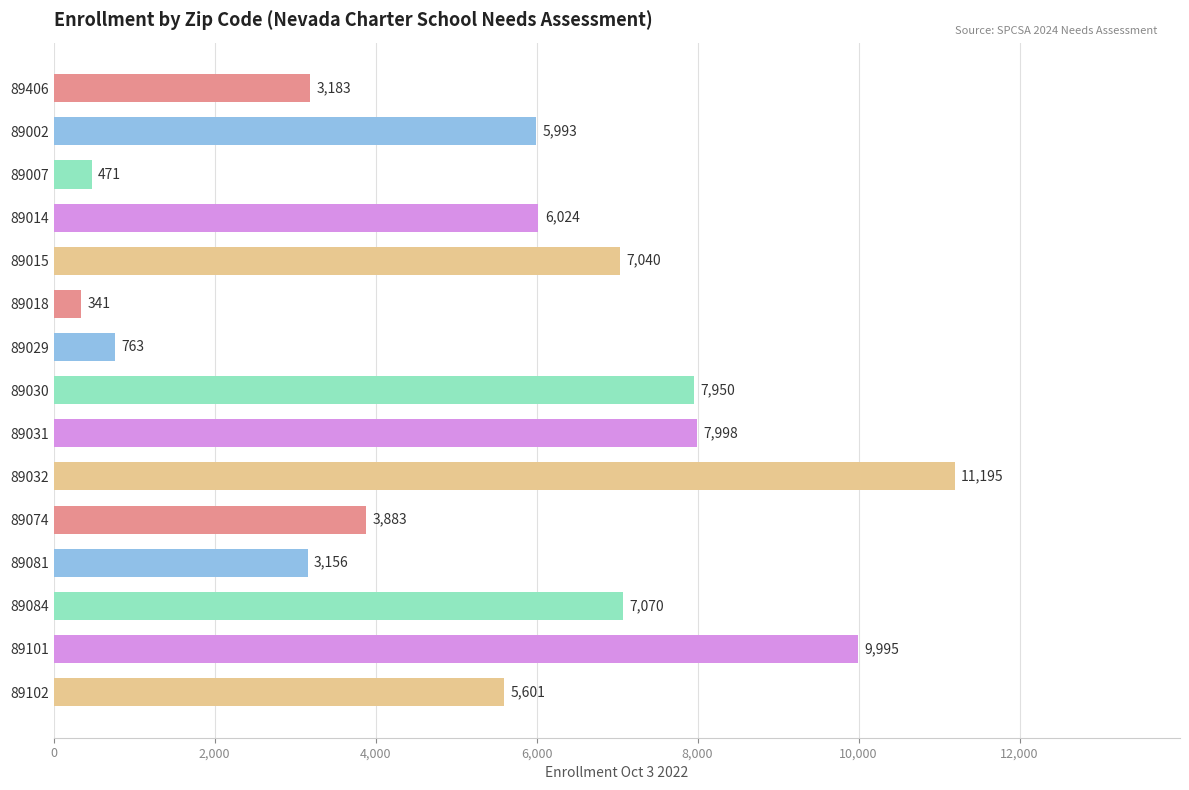

What is the difference between the maximum and second lowest values?

10724